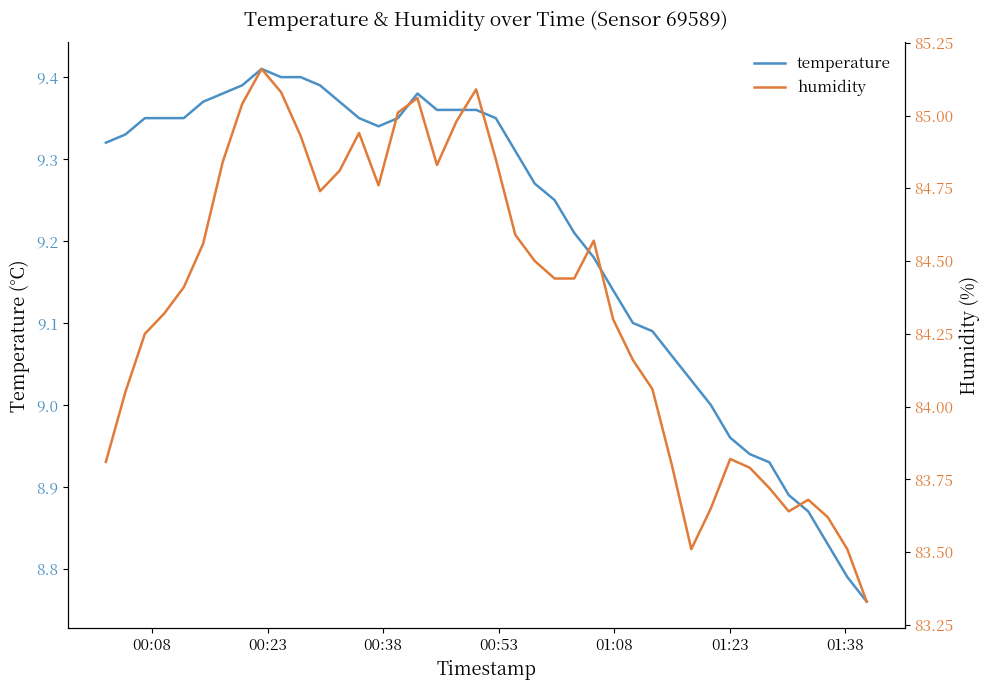

What is the lowest value of the temperature series?

8.8